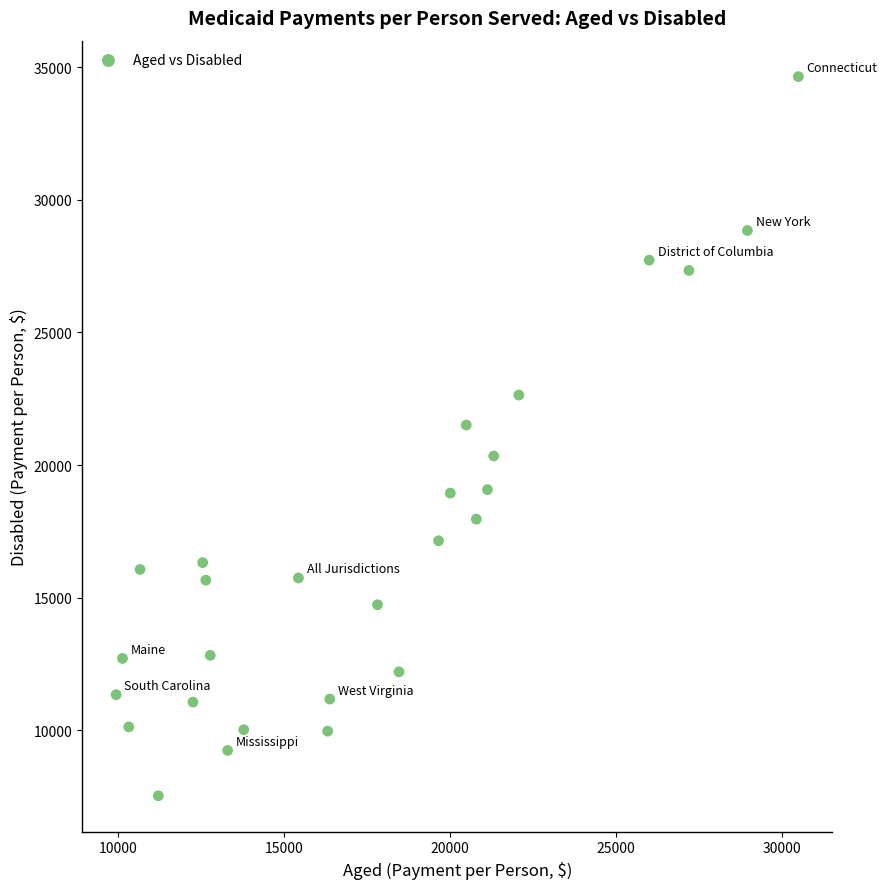

What is the range of X values (max minus min)?

20543.4